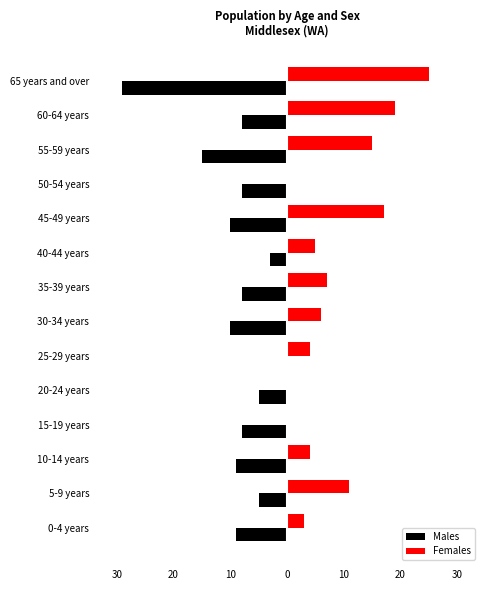

What are all the series names shown in the legend?

Males, Females